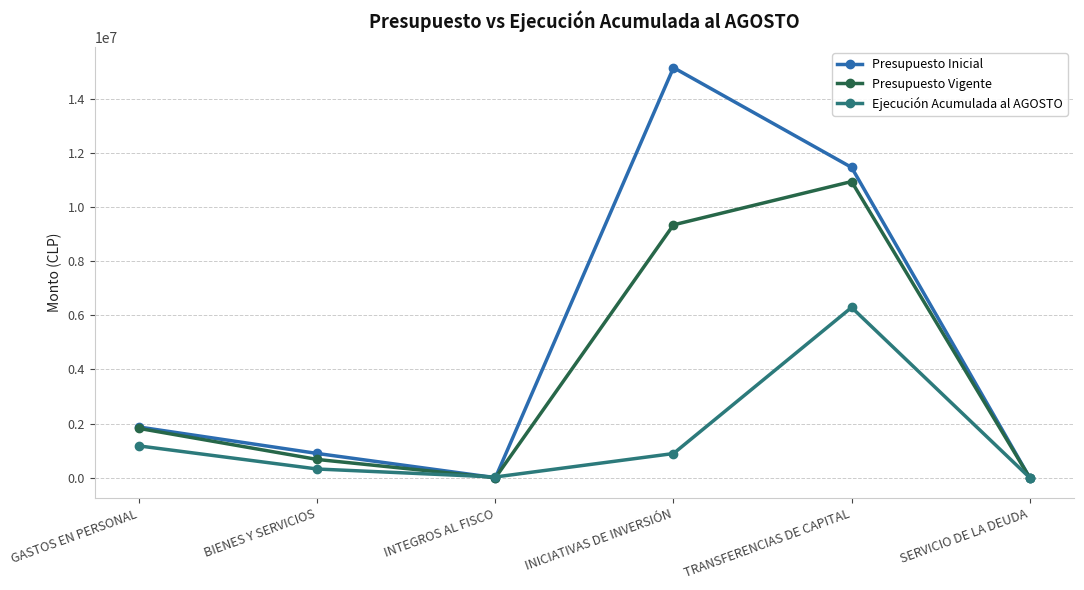

At how many categories does at least one series exceed 6420281?

2